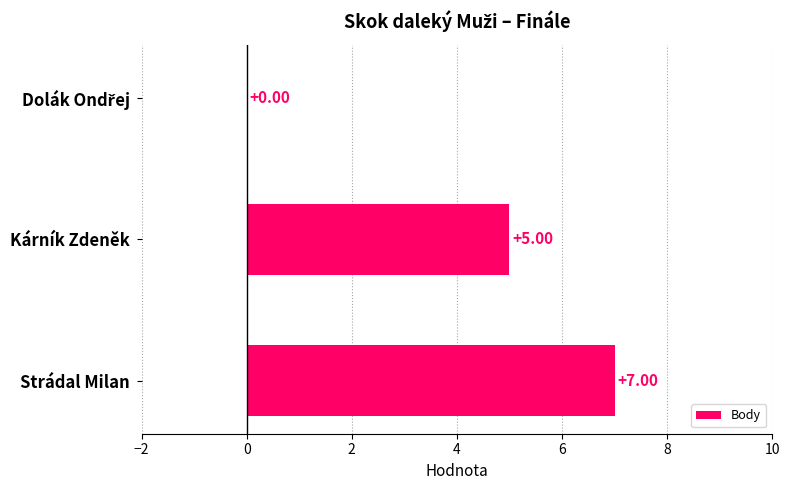

At which category does the chart reach its peak across all series?

Strádal Milan